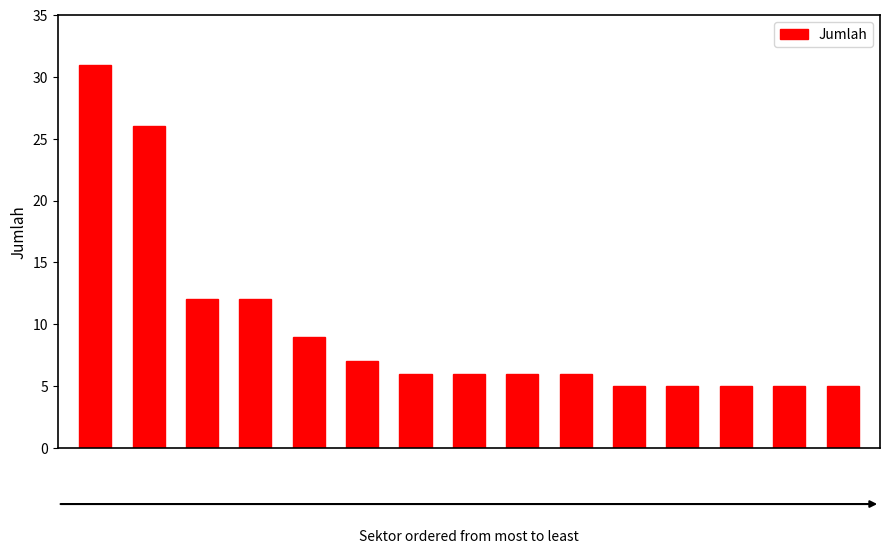

What is the difference between the maximum and minimum values?

26